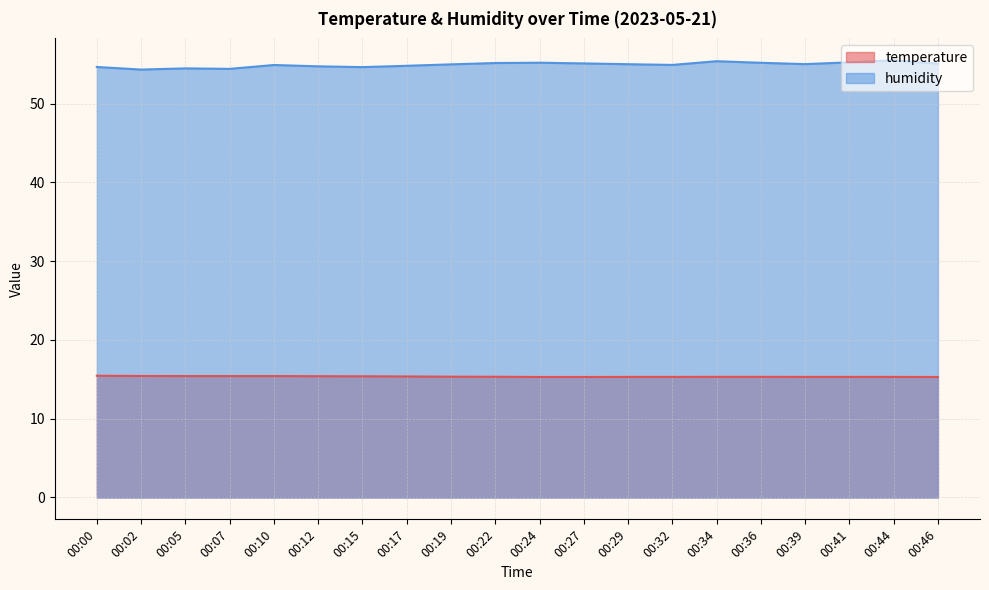

What is the value of the temperature point at the 16th from the left?

15.3